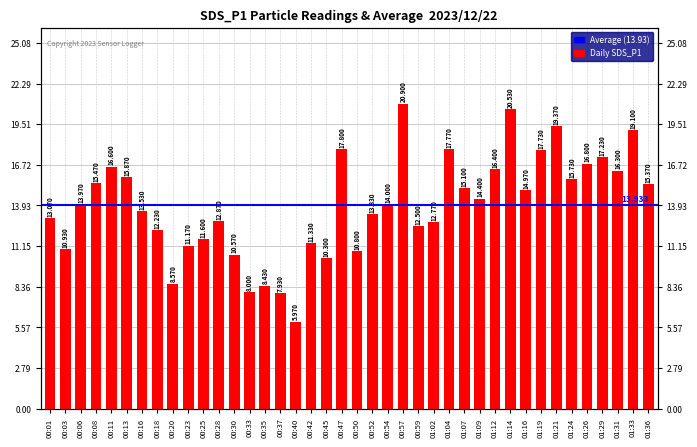

Count the number of categories in the chart.

40